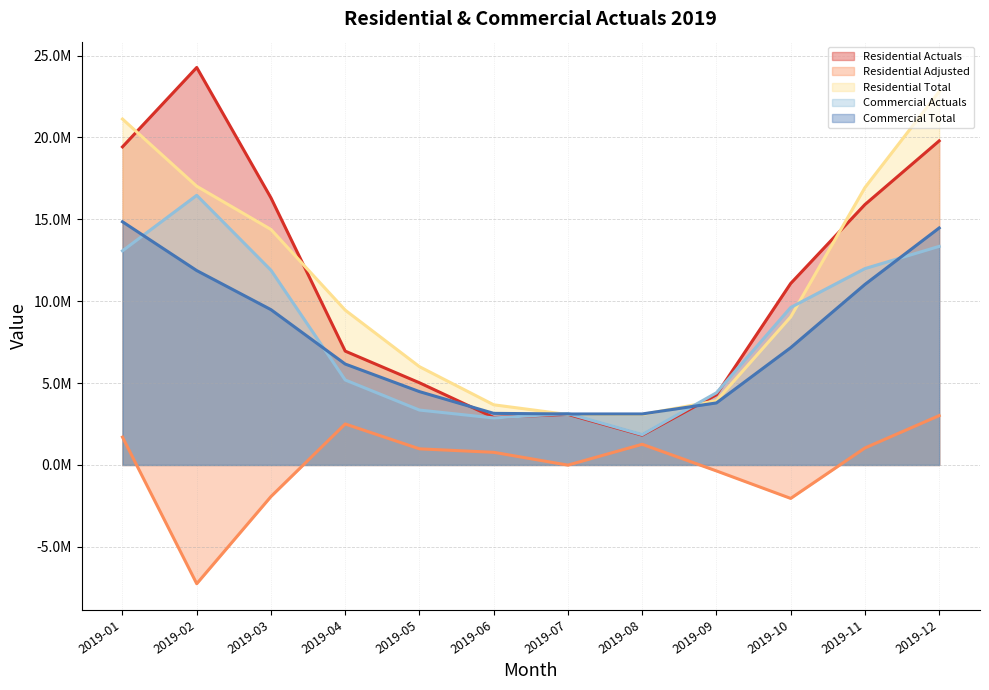

At how many categories does at least one series exceed 11252007?

5